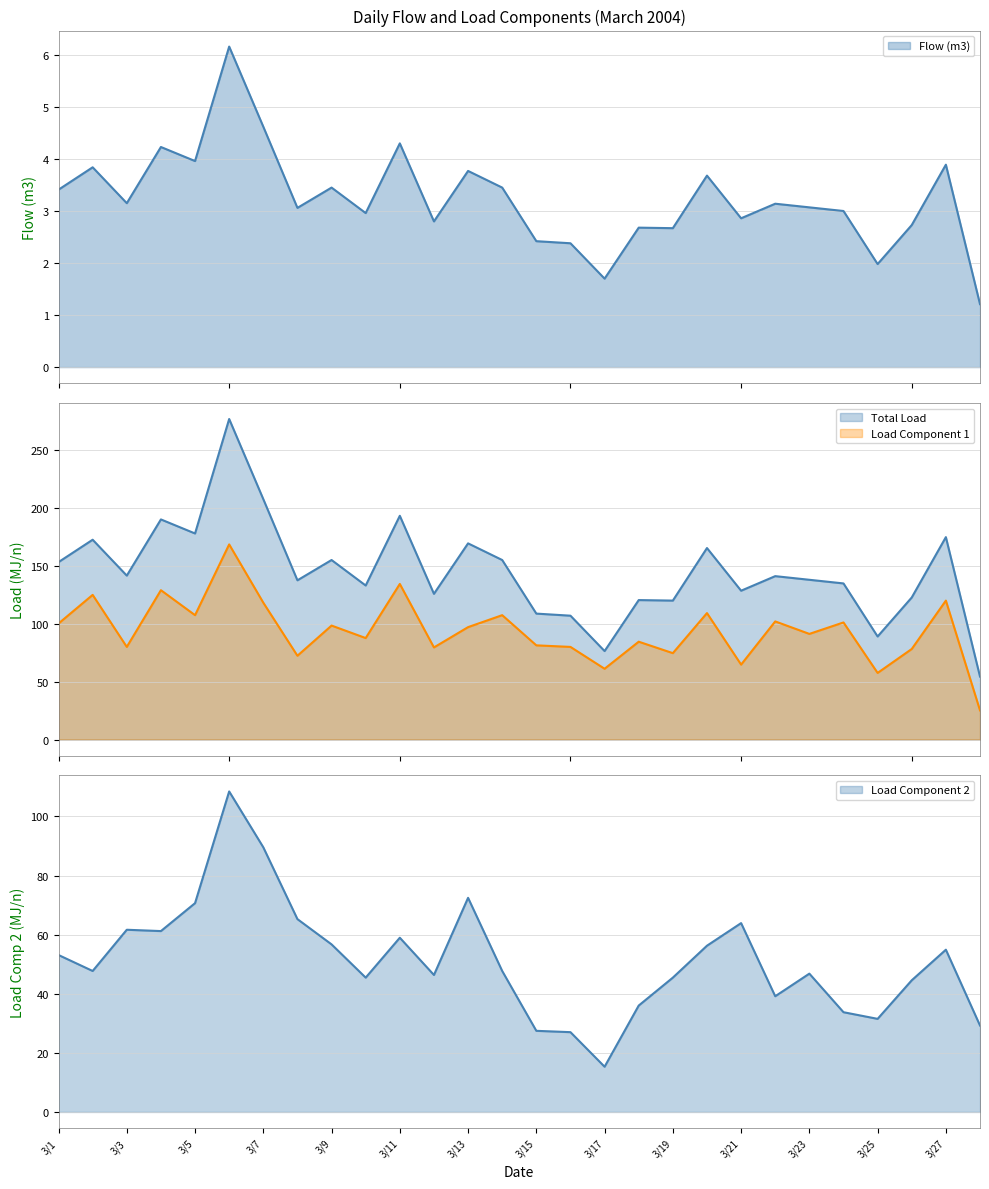

Reading left to right, extract all data points from this chart.

Flow (m3): 3.4	3.8	3.1	4.2	4.0	6.2	4.6	3.1	3.5	3.0	4.3	2.8	3.8	3.5	2.4	2.4	1.7	2.7	2.7	3.7	2.9	3.1	3.1	3.0	2.0	2.7	3.9	1.2
Total Load: 153.4	172.8	141.7	190.3	178.2	277.2	207.9	137.7	155.2	133.2	193.5	126.0	169.6	155.2	108.9	107.1	76.5	120.6	120.1	165.6	128.7	141.3	138.1	135.0	89.1	122.8	175.0	54.4
Load Component 1: 100.3	125.1	80.1	129.1	107.5	168.7	118.3	72.4	98.5	87.7	134.5	79.6	97.2	107.5	81.4	80.1	61.2	84.6	74.7	109.3	64.8	102.1	91.3	101.2	57.6	78.3	120.1	25.2
Load Component 2: 53.1	47.7	61.6	61.2	70.6	108.4	89.5	65.2	56.7	45.4	58.9	46.3	72.4	47.7	27.4	27.0	15.3	36.0	45.4	56.2	63.9	39.1	46.8	33.7	31.5	44.5	54.9	29.2